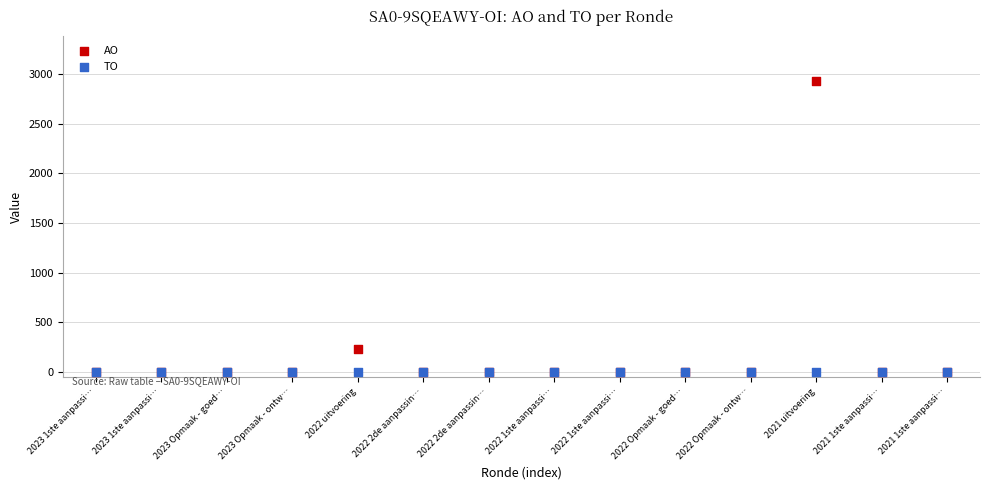

In the AO series, what Y value is closest to 1465?

235